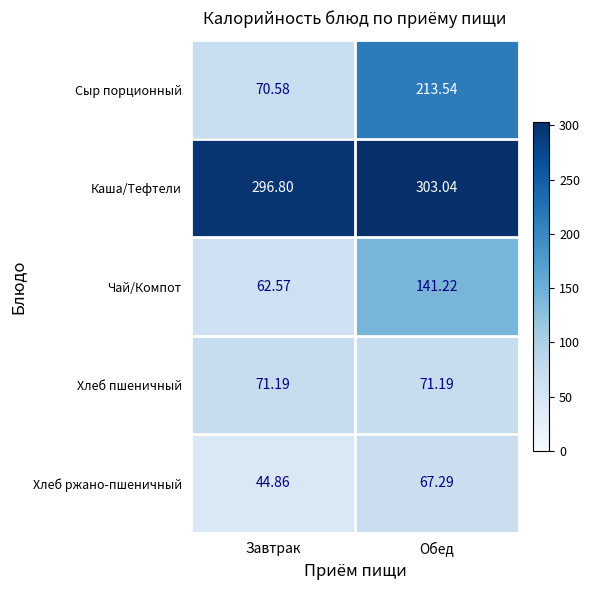

At which label does Сыр порционный reach its minimum?

Завтрак